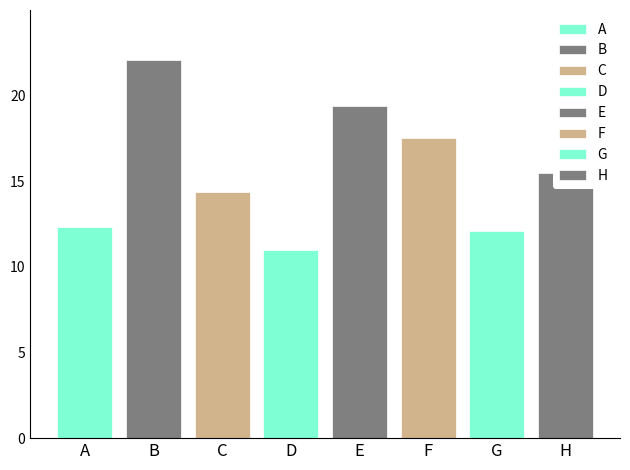

Reading left to right, transcribe all the data shown in this chart.

A=12.3	B=22.1	C=14.4	D=11.0	E=19.4	F=17.5	G=12.1	H=15.5